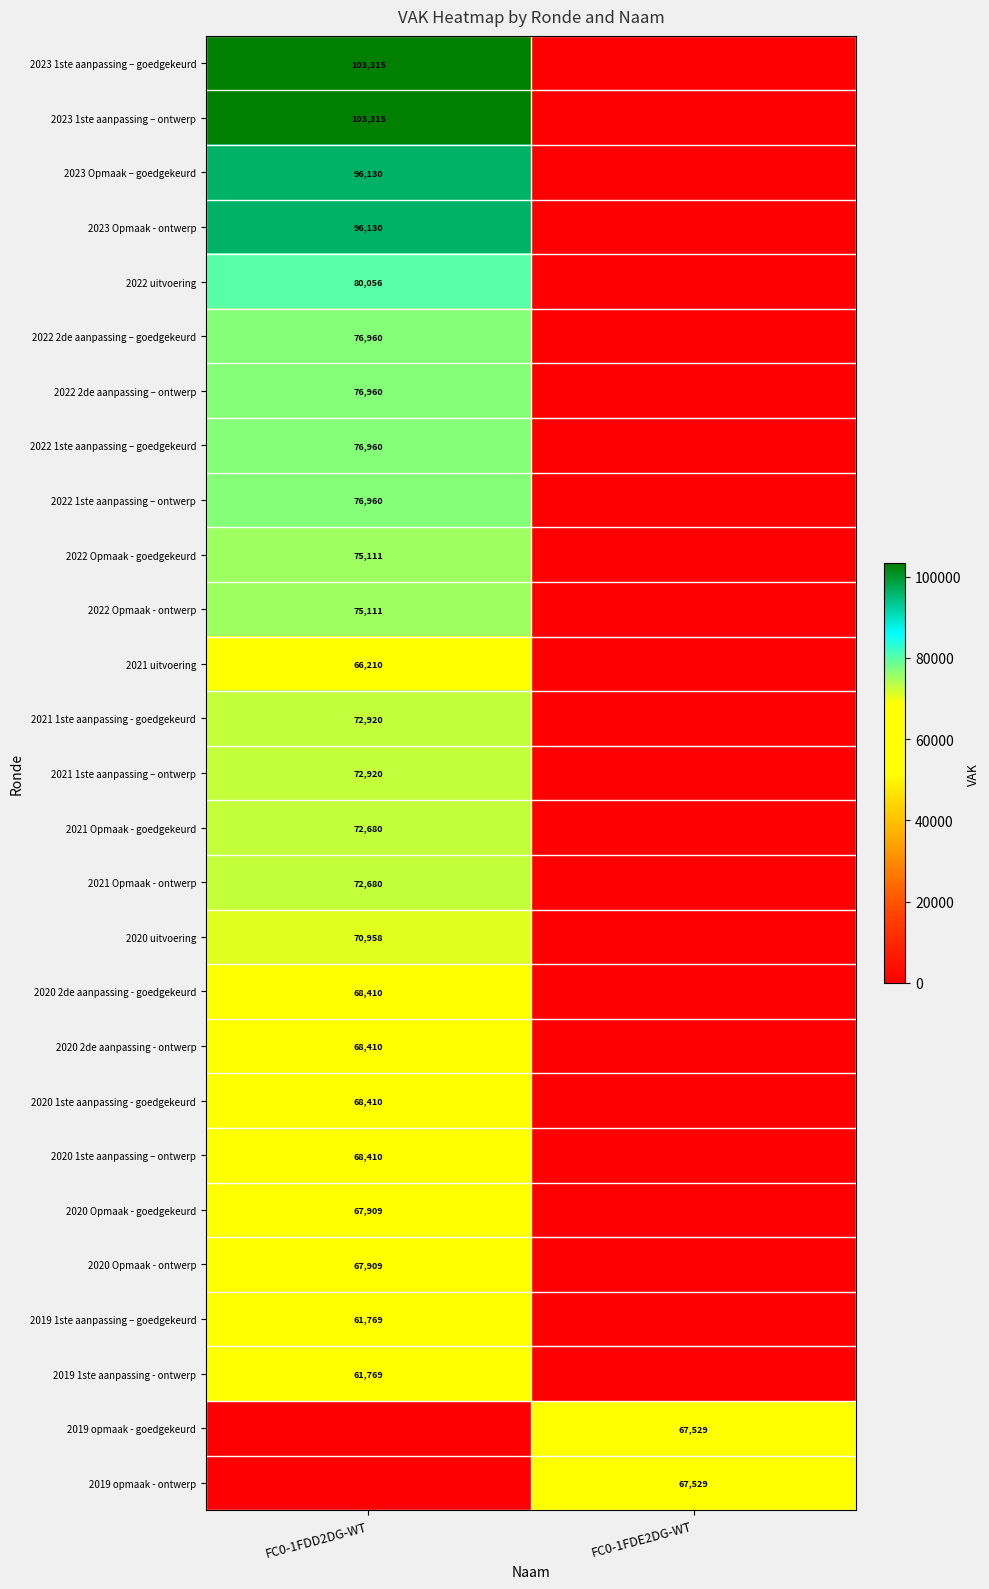

Which has a higher value, FC0-1FDE2DG-WT or FC0-1FDD2DG-WT?

FC0-1FDD2DG-WT